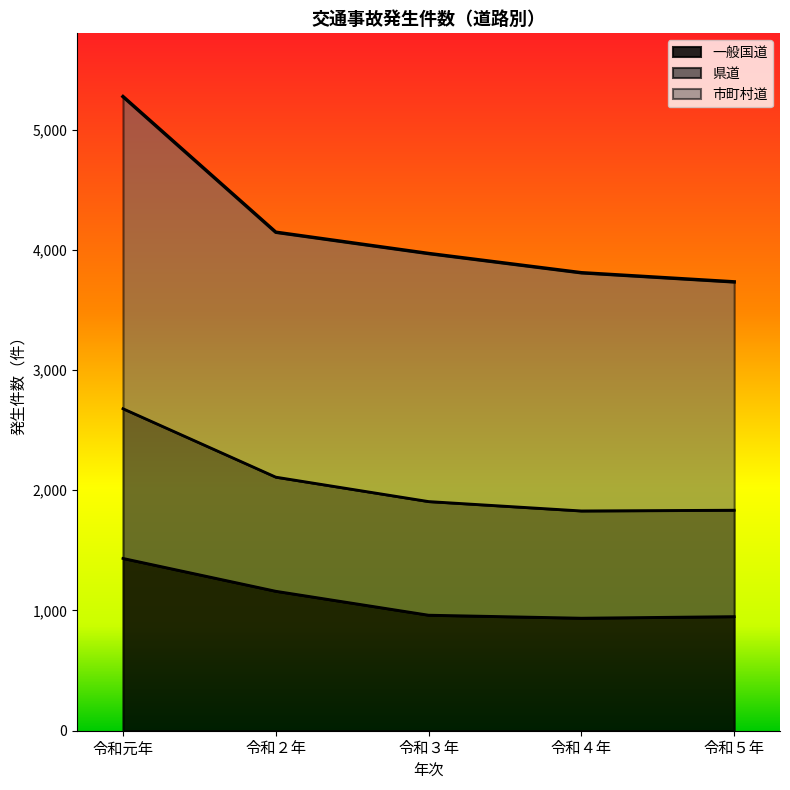

Does the chart display data point markers on the line(s)?

No